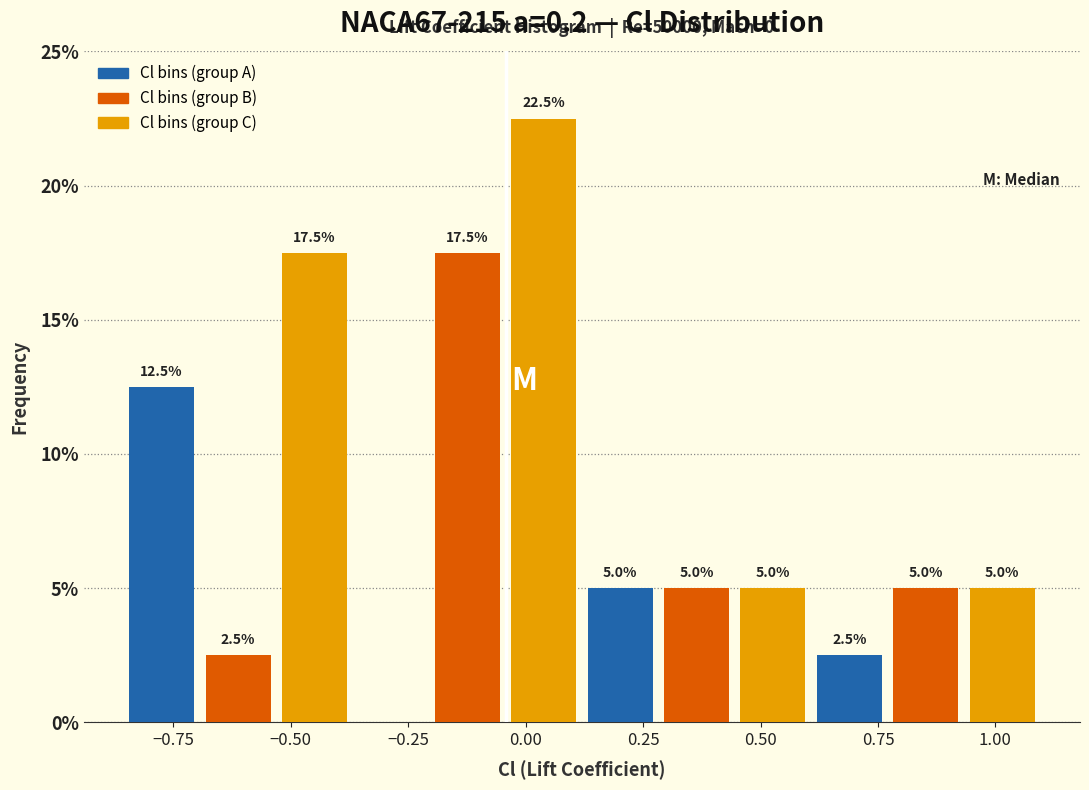

Around what value on the x-axis is the tallest bar? Give the approximate position of its centre, as read against the axis.

0.05